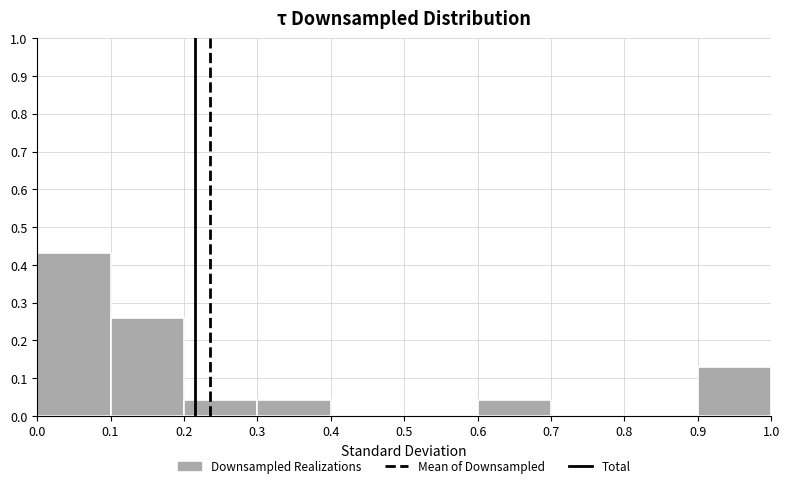

Which range on the x-axis has the tallest bar?

0.0 to 0.1